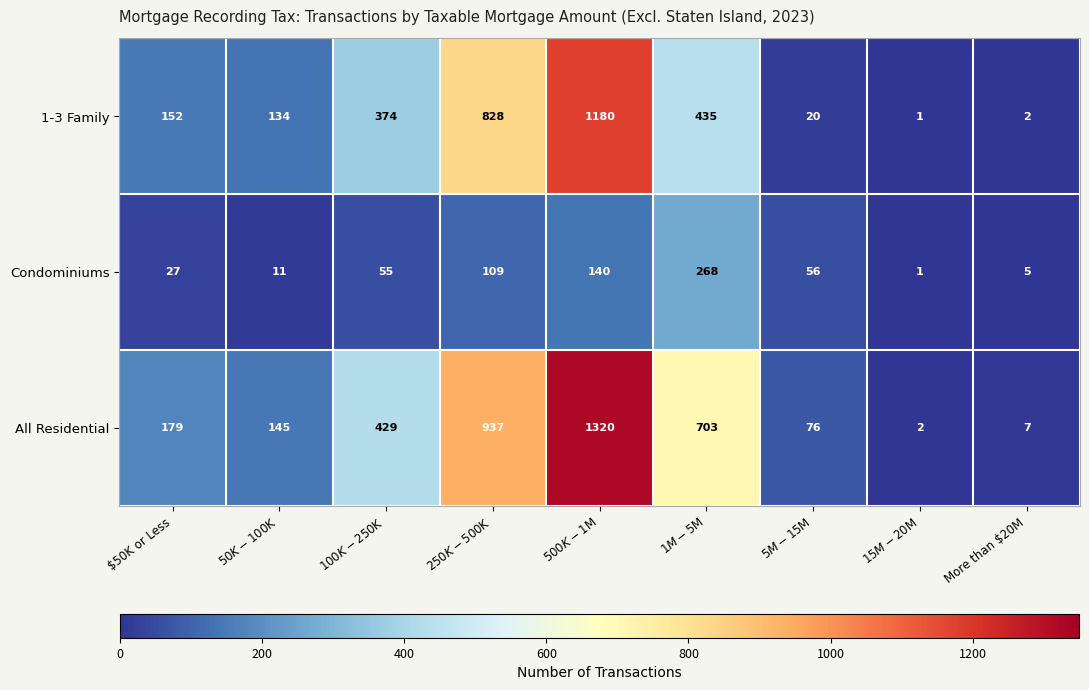

The value of Condominiums at $50K or Less is 45. True or false?

False